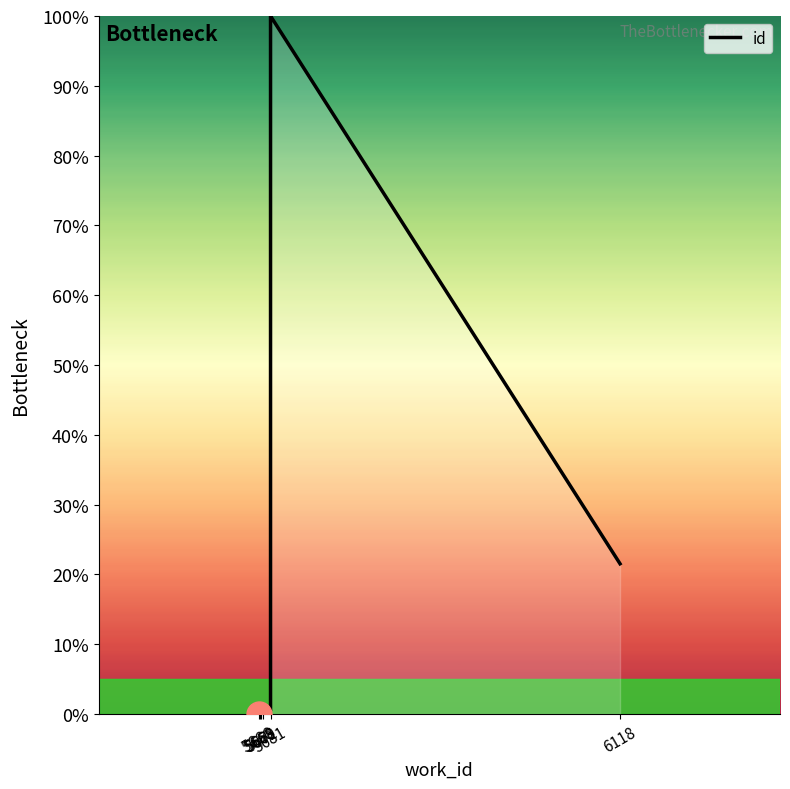

What is the value of the 7th point from the left?

100.0